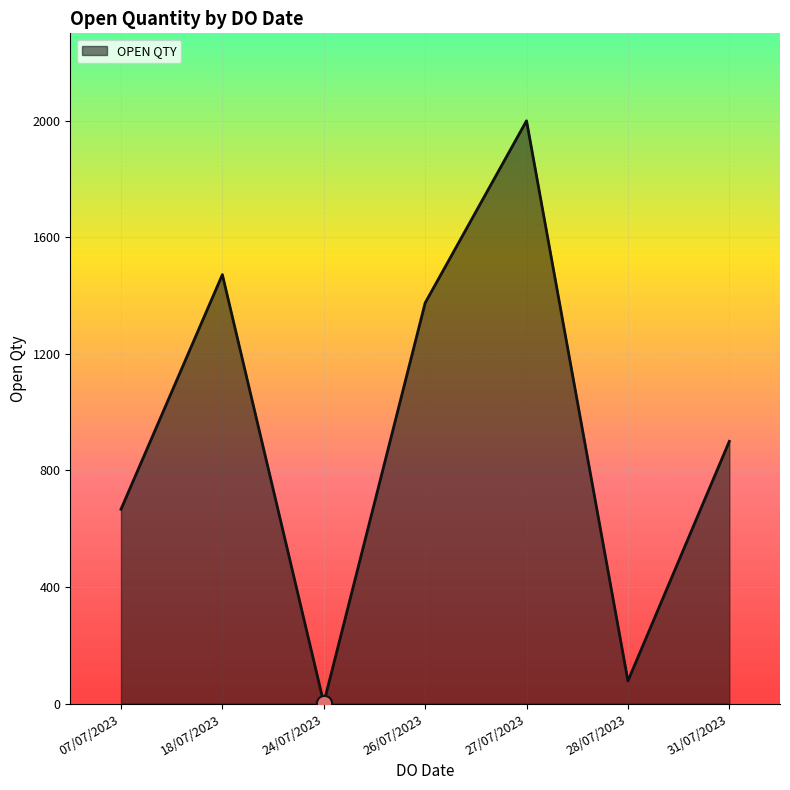

Approximately how many times larger is the value at 31/07/2023 compared to 28/07/2023?

11.5